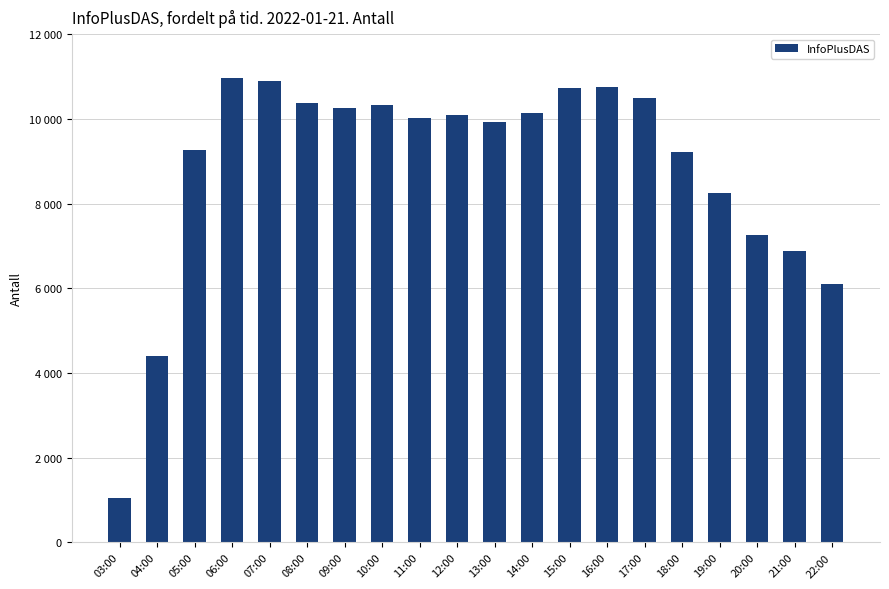

List the labels in order of value, smallest first.

03:00, 04:00, 22:00, 21:00, 20:00, 19:00, 18:00, 05:00, 13:00, 11:00, 12:00, 14:00, 09:00, 10:00, 08:00, 17:00, 15:00, 16:00, 07:00, 06:00